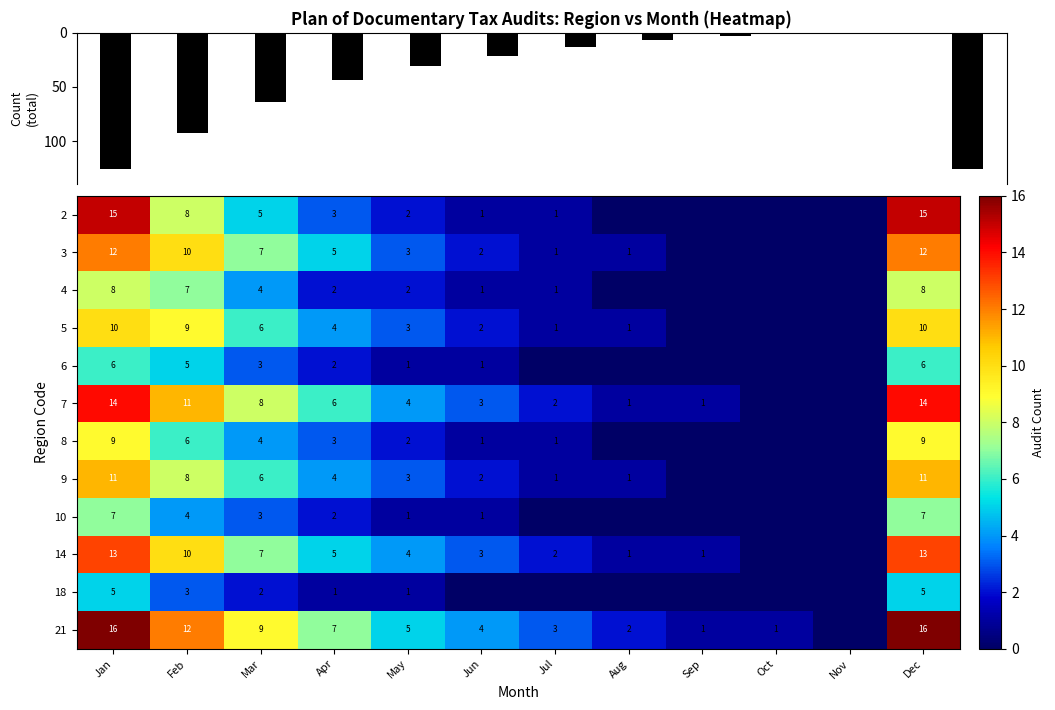

Between Aug and Oct, which is larger?

Aug